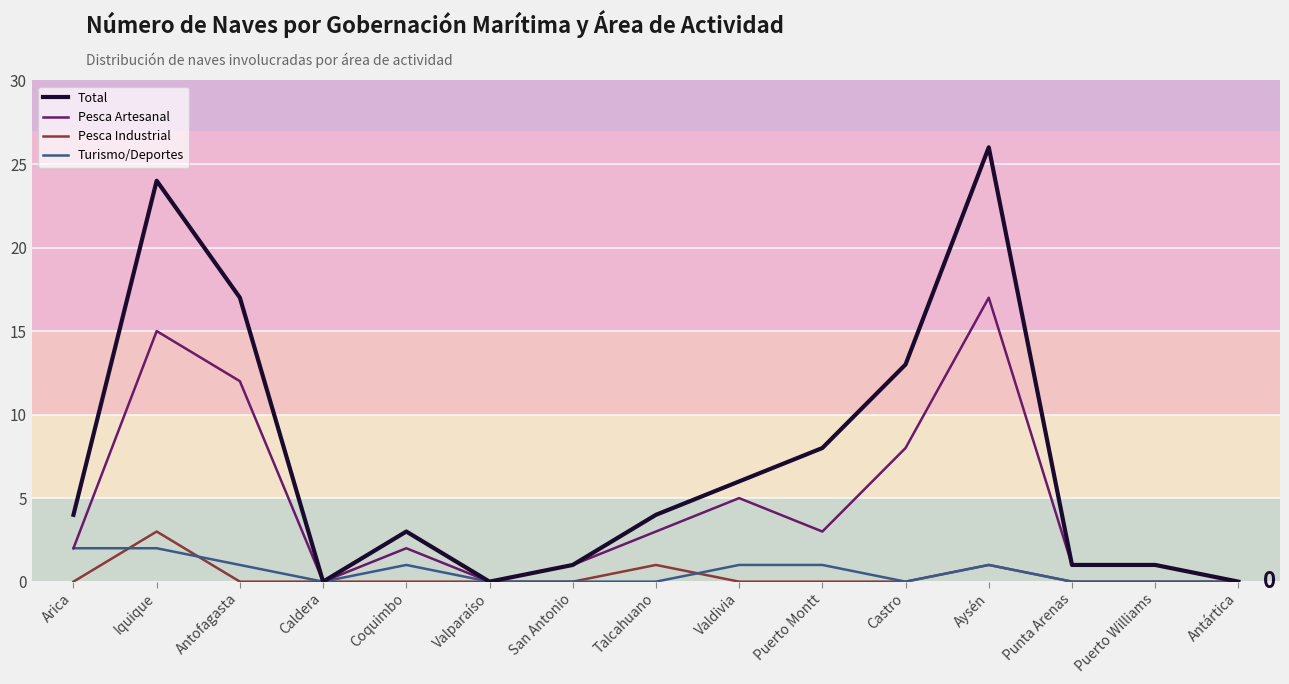

What is the difference between the maximum and minimum values in the Pesca Artesanal series?

17